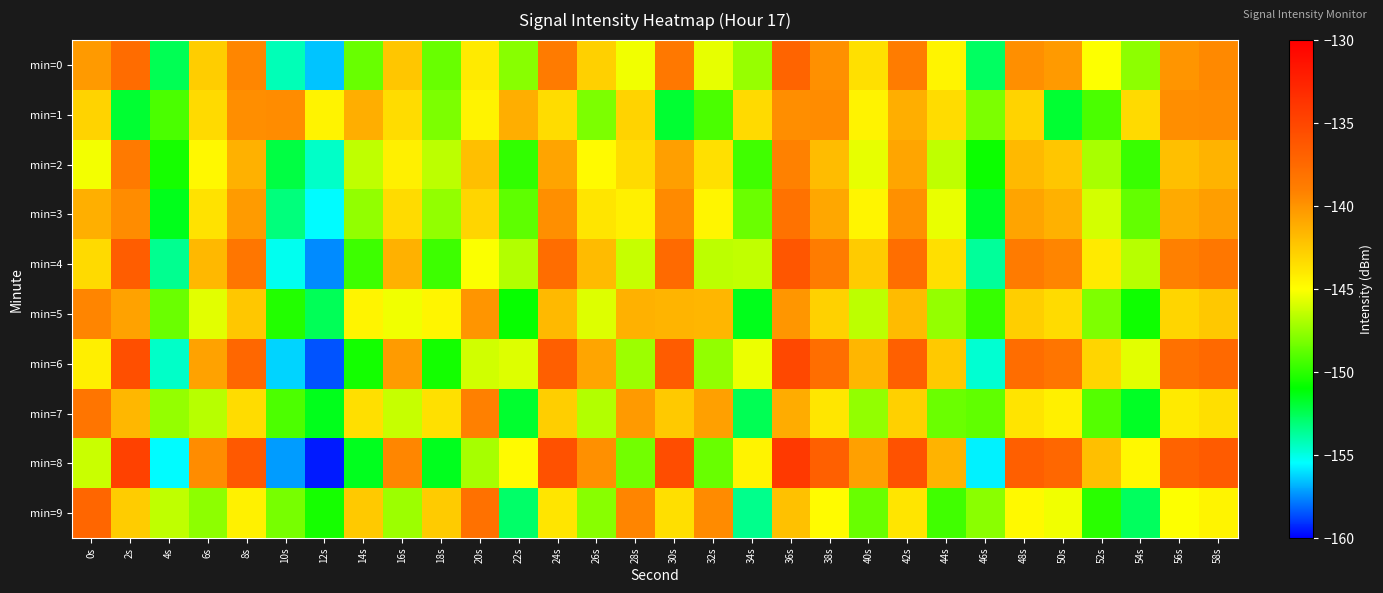

Reading right to left, list all the values displayed in this chart.

min=0: 58s=-139.5	56s=-140.1	54s=-147.7	52s=-145.0	50s=-140.3	48s=-139.8	46s=-152.7	44s=-144.5	42s=-138.8	40s=-143.6	38s=-139.8	36s=-137.1	34s=-147.5	32s=-145.6	30s=-138.5	28s=-145.3	26s=-142.8	24s=-138.8	22s=-147.8	20s=-144.1	18s=-148.6	16s=-142.3	14s=-148.5	12s=-156.5	10s=-154.2	8s=-139.4	6s=-142.7	4s=-152.5	2s=-137.6	0s=-140.3
min=1: 58s=-139.6	56s=-139.7	54s=-143.3	52s=-149.2	50s=-151.9	48s=-143.0	46s=-148.1	44s=-143.4	42s=-141.2	40s=-144.5	38s=-139.6	36s=-139.7	34s=-143.3	32s=-149.2	30s=-151.9	28s=-143.0	26s=-148.1	24s=-143.4	22s=-141.2	20s=-144.5	18s=-148.1	16s=-143.4	14s=-141.2	12s=-144.5	10s=-139.6	8s=-139.7	6s=-143.3	4s=-149.2	2s=-151.9	0s=-143.0
min=2: 58s=-141.5	56s=-142.1	54s=-149.7	52s=-147.0	50s=-142.3	48s=-141.8	46s=-150.7	44s=-146.5	42s=-140.8	40s=-145.6	38s=-141.8	36s=-139.1	34s=-149.5	32s=-143.6	30s=-140.5	28s=-143.3	26s=-144.8	24s=-140.8	22s=-149.8	20s=-142.1	18s=-146.6	16s=-144.3	14s=-146.5	12s=-154.5	10s=-152.2	8s=-141.4	6s=-144.7	4s=-150.5	2s=-138.6	0s=-145.3
min=3: 58s=-140.5	56s=-141.1	54s=-148.7	52s=-146.0	50s=-141.3	48s=-140.8	46s=-151.7	44s=-145.5	42s=-139.8	40s=-144.6	38s=-140.8	36s=-138.1	34s=-148.5	32s=-144.6	30s=-139.5	28s=-144.3	26s=-143.8	24s=-139.8	22s=-148.8	20s=-143.1	18s=-147.6	16s=-143.3	14s=-147.5	12s=-155.5	10s=-153.2	8s=-140.4	6s=-143.7	4s=-151.5	2s=-139.6	0s=-141.3
min=4: 58s=-138.5	56s=-139.1	54s=-146.7	52s=-144.0	50s=-139.3	48s=-138.8	46s=-153.7	44s=-143.5	42s=-137.8	40s=-142.6	38s=-138.8	36s=-136.1	34s=-146.5	32s=-146.6	30s=-137.5	28s=-146.3	26s=-141.8	24s=-137.8	22s=-146.8	20s=-145.1	18s=-149.6	16s=-141.3	14s=-149.5	12s=-157.5	10s=-155.2	8s=-138.4	6s=-141.7	4s=-153.5	2s=-136.6	0s=-143.3
min=5: 58s=-142.5	56s=-143.1	54s=-150.7	52s=-148.0	50s=-143.3	48s=-142.8	46s=-149.7	44s=-147.5	42s=-141.8	40s=-146.6	38s=-142.8	36s=-140.1	34s=-151.5	32s=-141.6	30s=-141.5	28s=-141.3	26s=-145.8	24s=-141.8	22s=-150.8	20s=-140.1	18s=-144.6	16s=-145.3	14s=-144.5	12s=-152.5	10s=-150.2	8s=-142.4	6s=-145.7	4s=-148.5	2s=-140.6	0s=-139.3
min=6: 58s=-137.5	56s=-138.1	54s=-145.7	52s=-143.0	50s=-138.3	48s=-137.8	46s=-154.7	44s=-142.5	42s=-136.8	40s=-141.6	38s=-137.8	36s=-135.1	34s=-145.5	32s=-147.6	30s=-136.5	28s=-147.3	26s=-140.8	24s=-136.8	22s=-145.8	20s=-146.1	18s=-150.6	16s=-140.3	14s=-150.5	12s=-158.5	10s=-156.2	8s=-137.4	6s=-140.7	4s=-154.5	2s=-135.6	0s=-144.3
min=7: 58s=-143.5	56s=-144.1	54s=-151.7	52s=-149.0	50s=-144.3	48s=-143.8	46s=-148.7	44s=-148.5	42s=-142.8	40s=-147.6	38s=-143.8	36s=-141.1	34s=-152.5	32s=-140.6	30s=-142.5	28s=-140.3	26s=-146.8	24s=-142.8	22s=-151.8	20s=-139.1	18s=-143.6	16s=-146.3	14s=-143.5	12s=-151.5	10s=-149.2	8s=-143.4	6s=-146.7	4s=-147.5	2s=-141.6	0s=-138.3
min=8: 58s=-136.5	56s=-137.1	54s=-144.7	52s=-142.0	50s=-137.3	48s=-136.8	46s=-155.7	44s=-141.5	42s=-135.8	40s=-140.6	38s=-136.8	36s=-134.1	34s=-144.5	32s=-148.6	30s=-135.5	28s=-148.3	26s=-139.8	24s=-135.8	22s=-144.8	20s=-147.1	18s=-151.6	16s=-139.3	14s=-151.5	12s=-159.5	10s=-157.2	8s=-136.4	6s=-139.7	4s=-155.5	2s=-134.6	0s=-146.3
min=9: 58s=-144.5	56s=-145.1	54s=-152.7	52s=-150.0	50s=-145.3	48s=-144.8	46s=-147.7	44s=-149.5	42s=-143.8	40s=-148.6	38s=-144.8	36s=-142.1	34s=-153.5	32s=-139.6	30s=-143.5	28s=-139.3	26s=-147.8	24s=-143.8	22s=-152.8	20s=-138.1	18s=-142.6	16s=-147.3	14s=-142.5	12s=-150.5	10s=-148.2	8s=-144.4	6s=-147.7	4s=-146.5	2s=-142.6	0s=-137.3